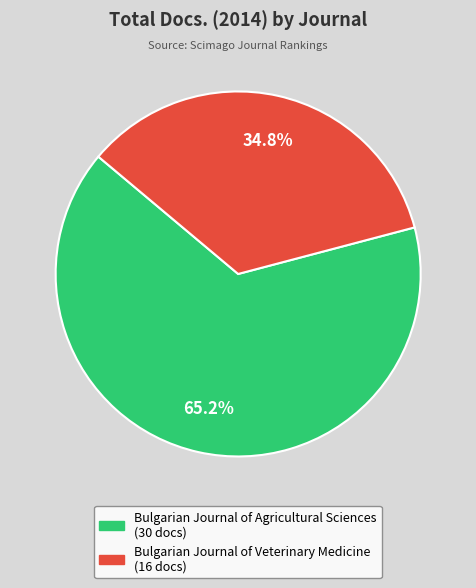

How much of the chart is everything except Bulgarian Journal of Veterinary Medicine?

65.2%